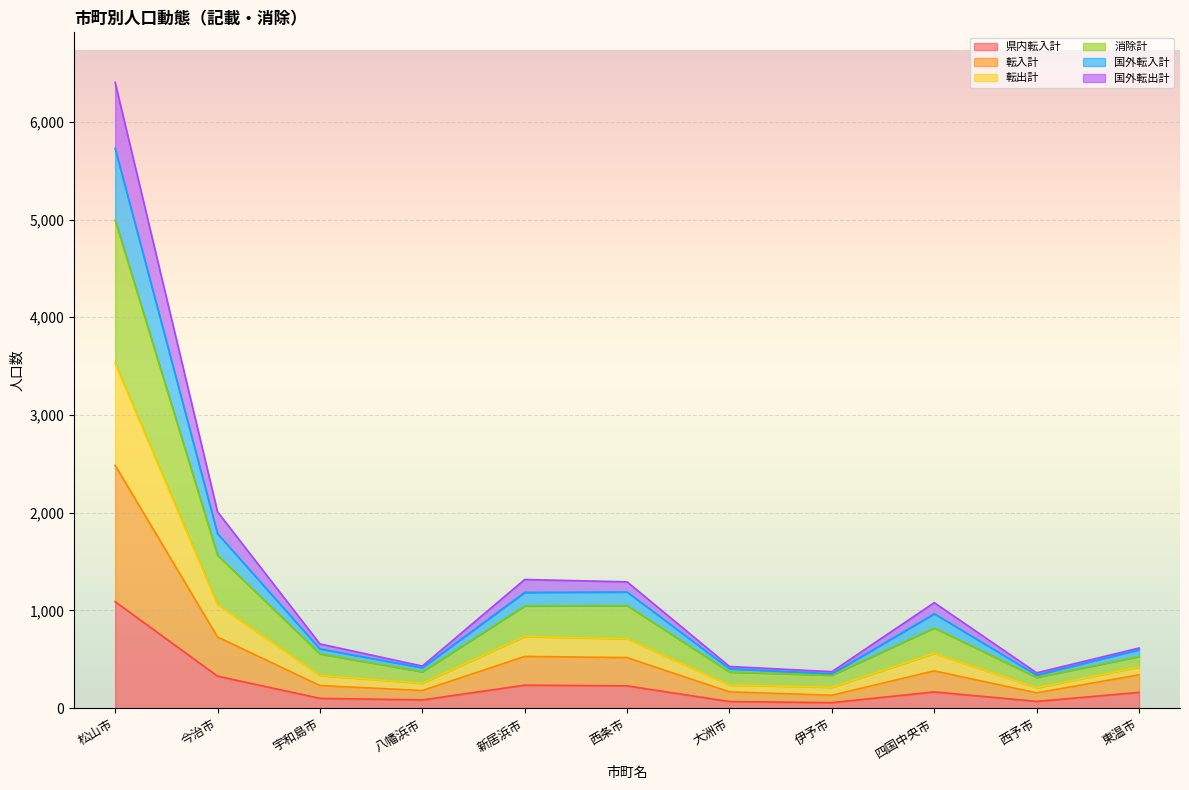

How many series are shown in this chart?

6